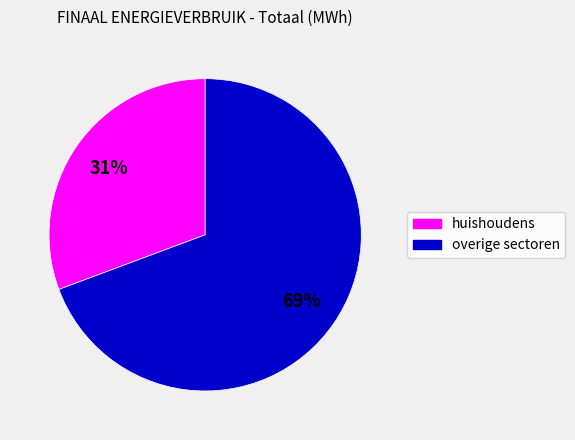

Which category accounts for the majority?

overige sectoren